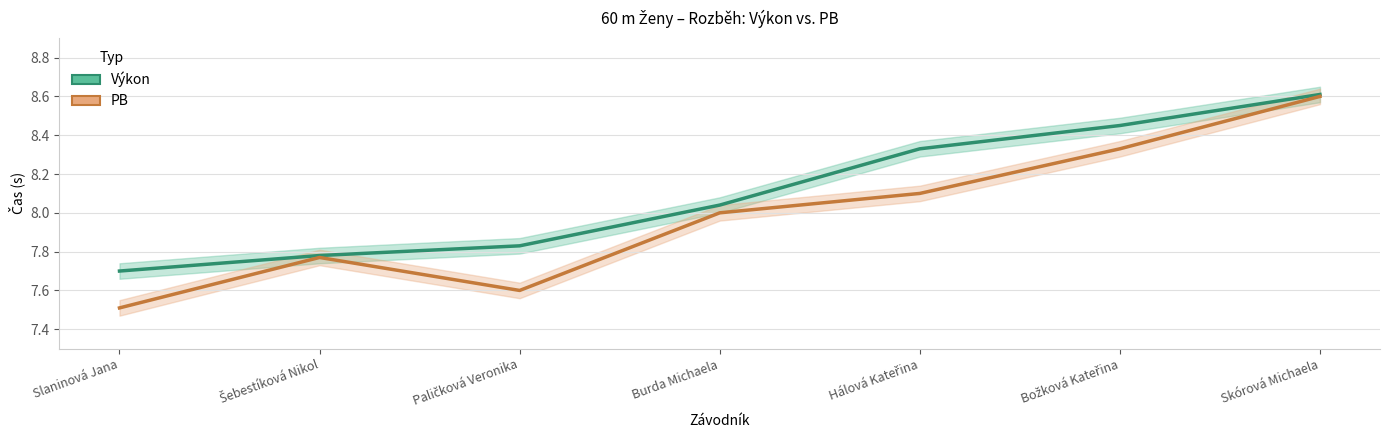

Rank the series by their average value, from lowest to highest.

PB, Výkon